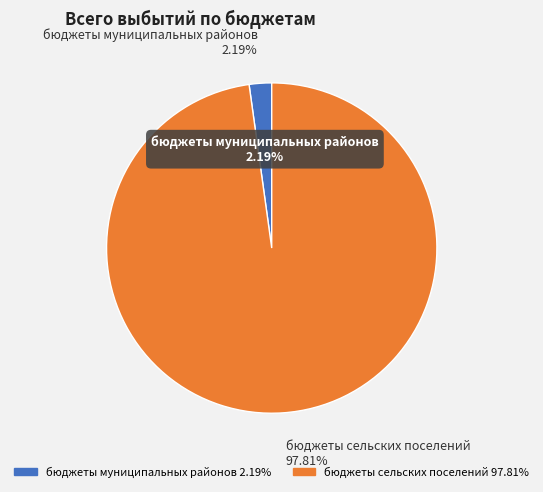

Which slice is the largest?

бюджеты сельских поселений